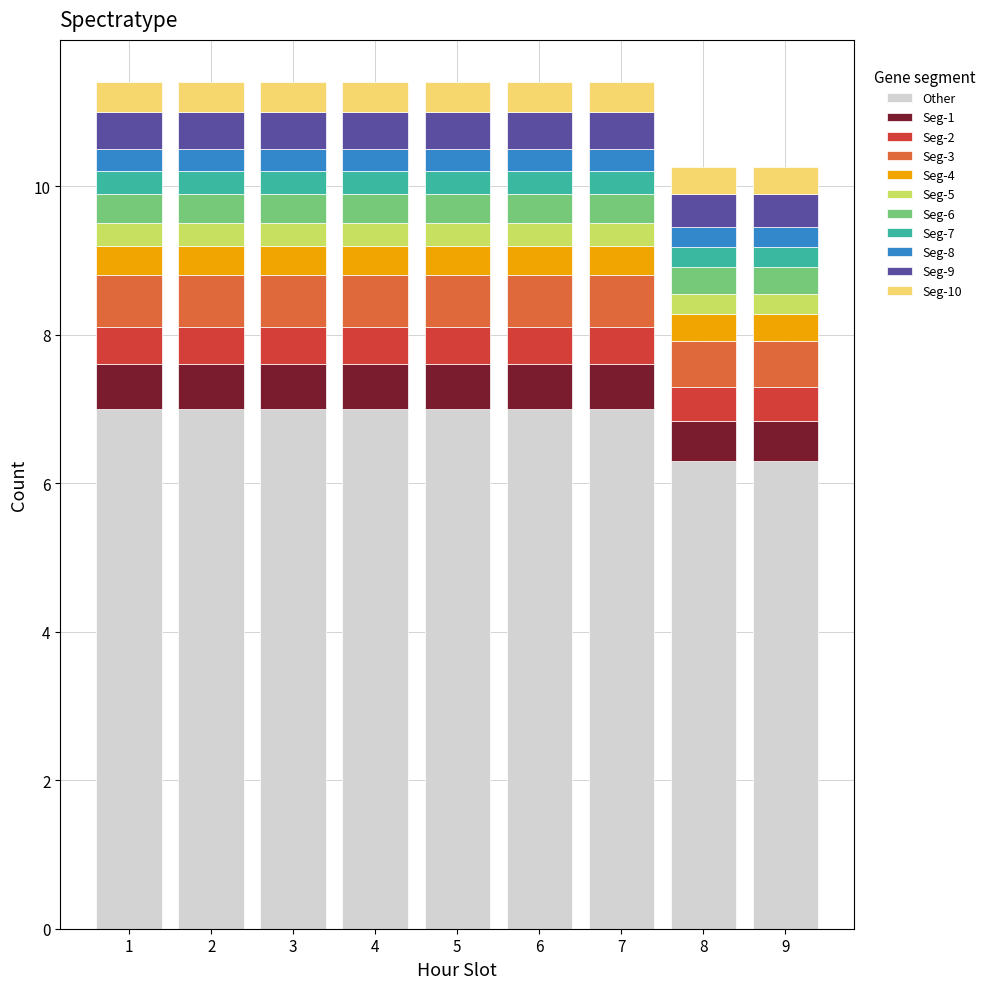

What is the total value across all series at 3?

11.4